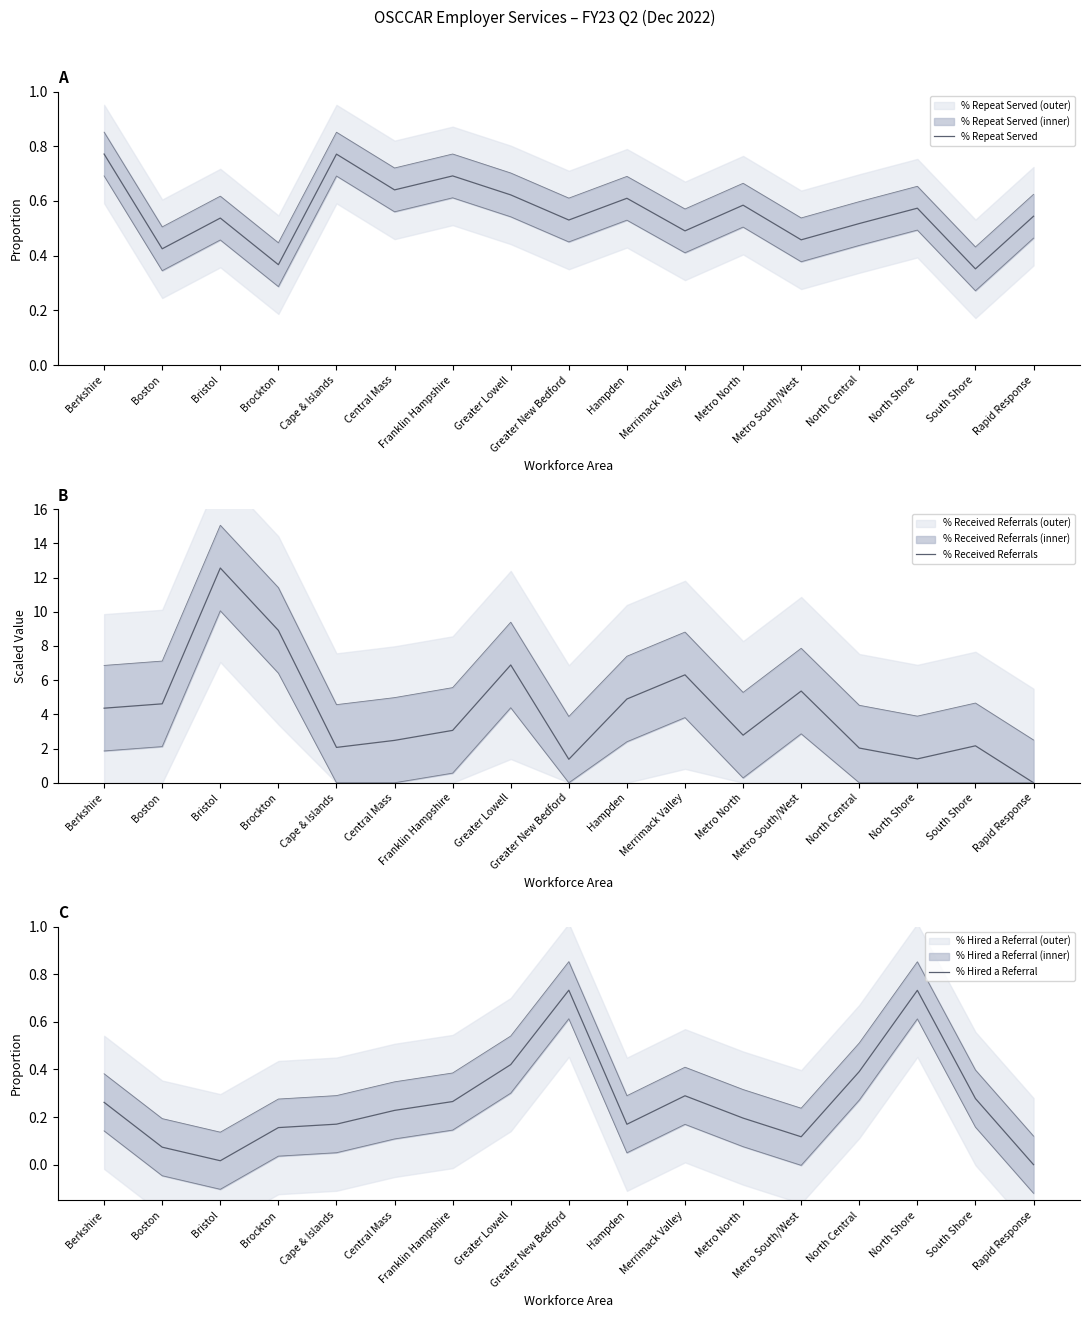

What is the label of the 11th point from the right?

Franklin Hampshire